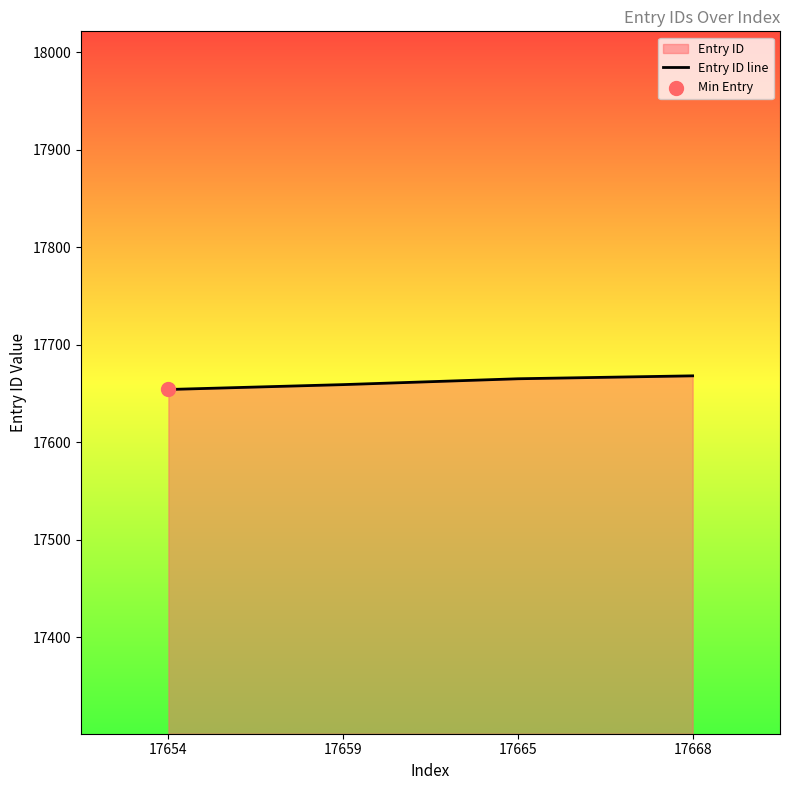

What is the change in value from 17659 to 17665?

+6